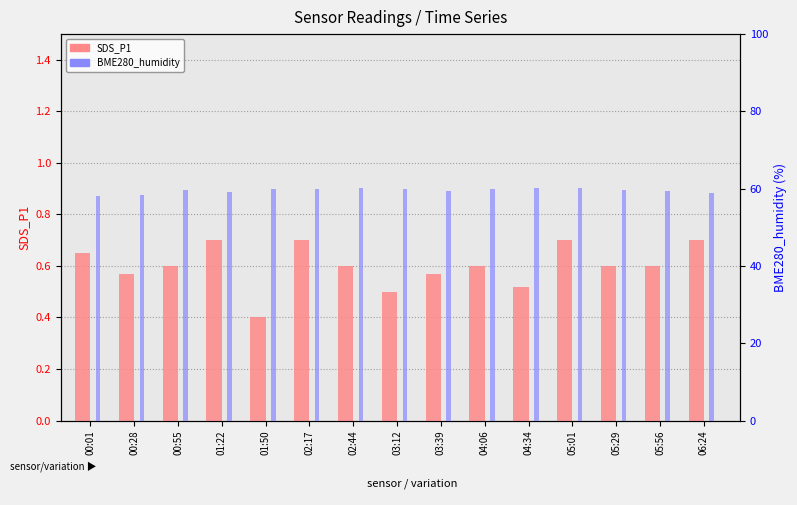

What is the label of the 15th bar from the left?

06:24